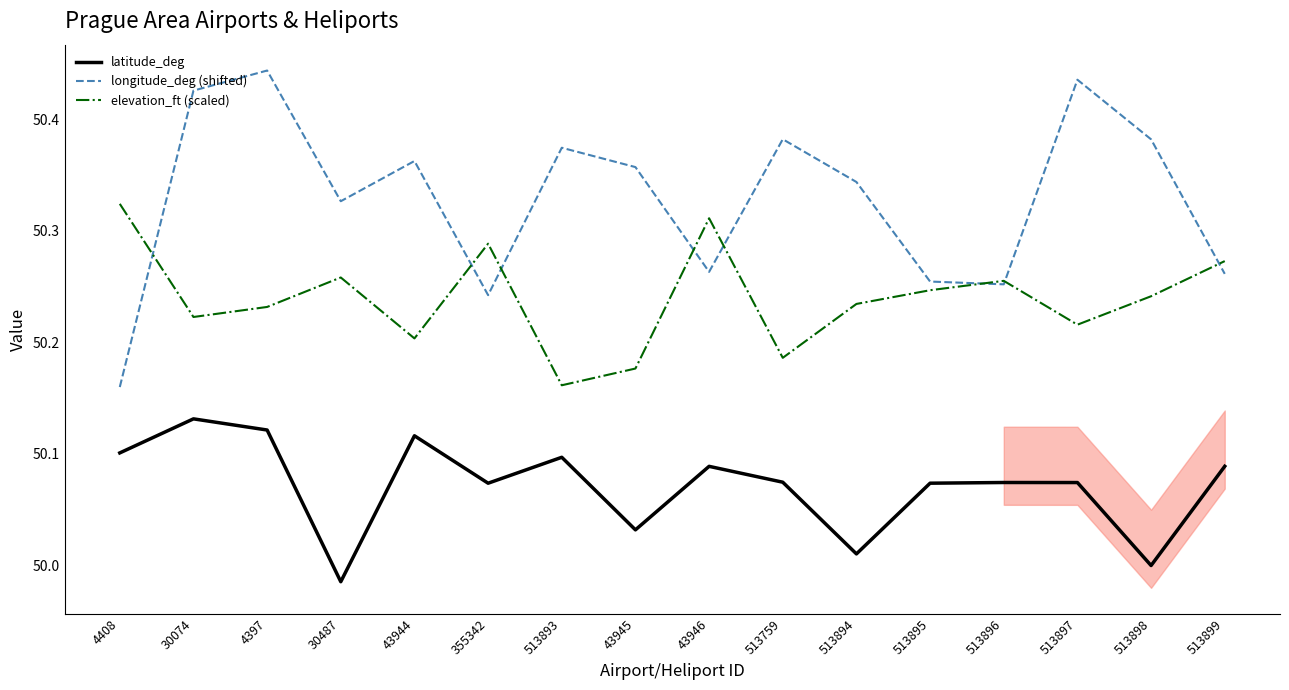

What is the maximum value shown in the chart?

50.4